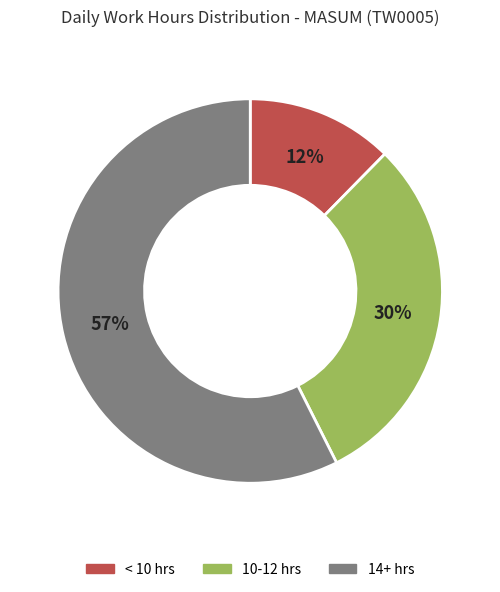

To the nearest percent, what portion does < 10 hrs represent?

12%